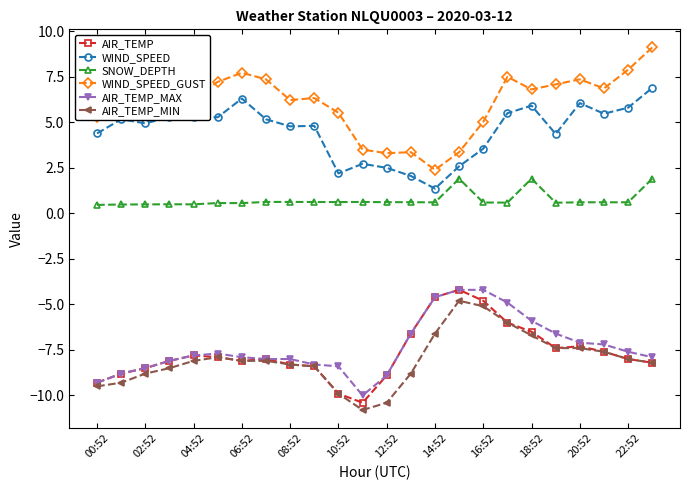

True or false: AIR_TEMP and SNOW_DEPTH cross at least once.

False